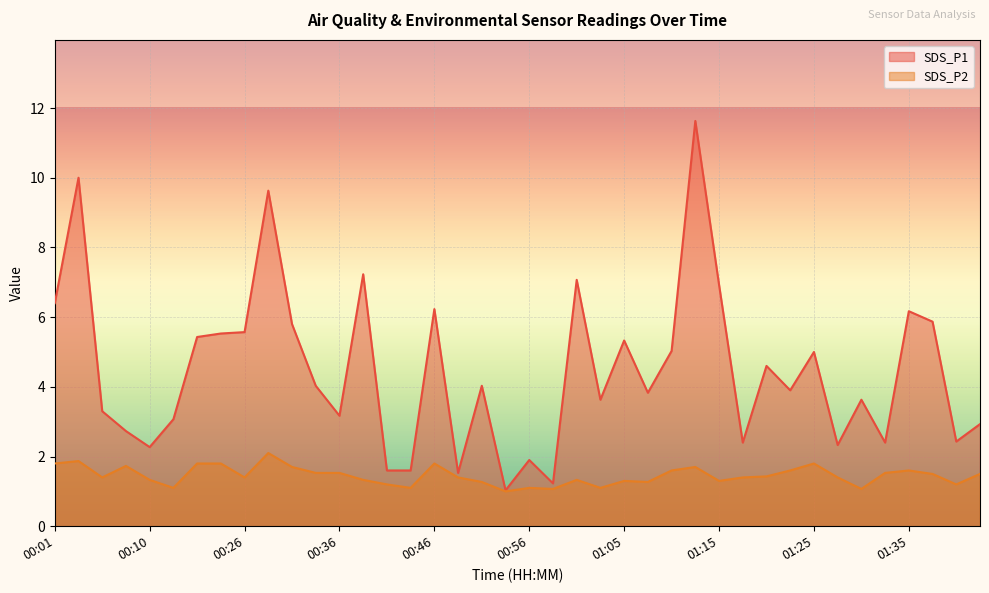

How many interior local peaks does the SDS_P2 series have?

10